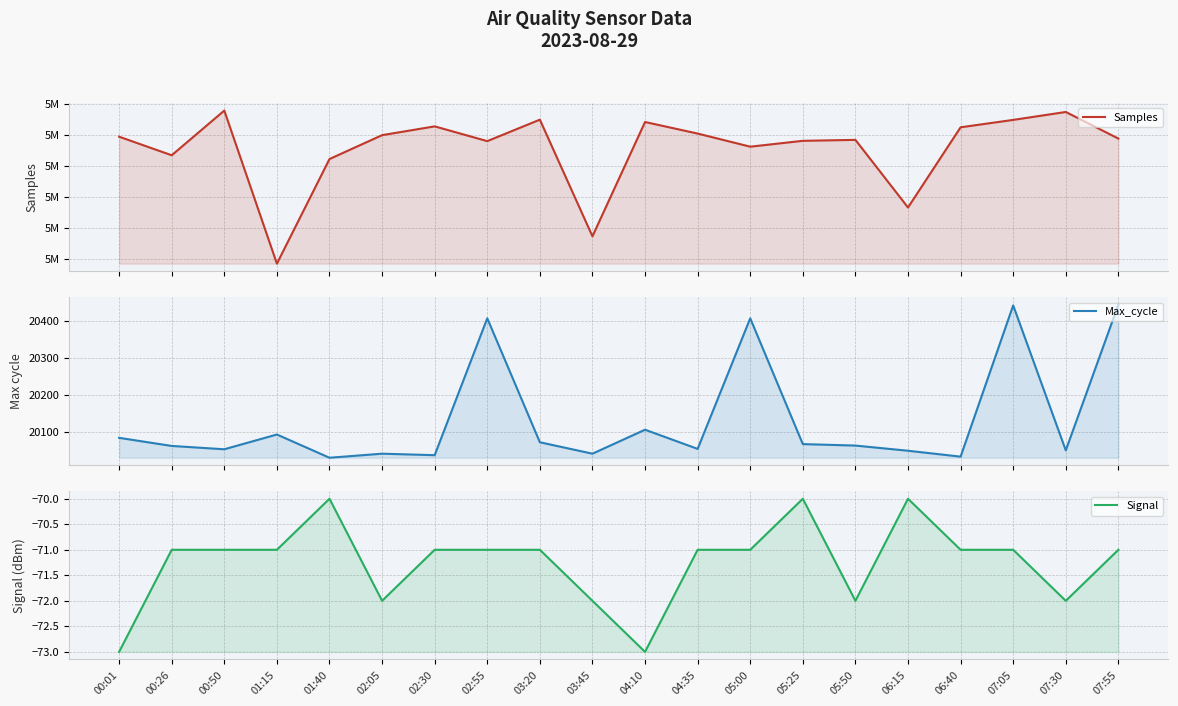

What is the difference between the highest and lowest values at 02:55?

5019027